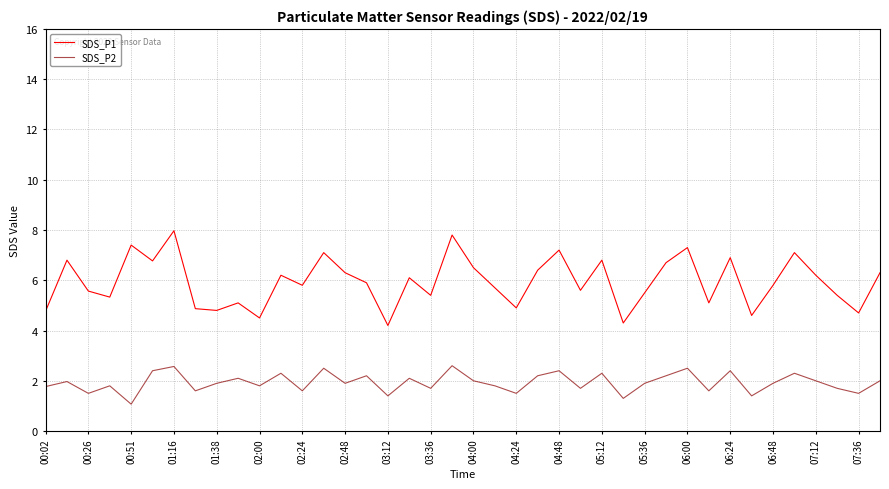

Which series has the largest total across all categories?

SDS_P1